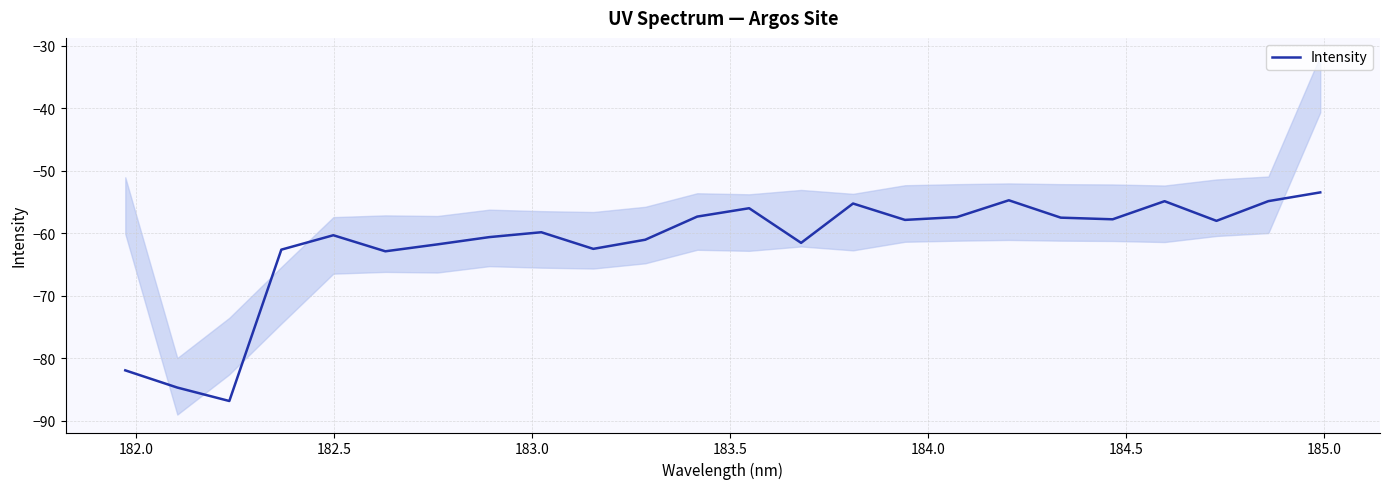

What is the difference between the maximum and minimum values?

33.4